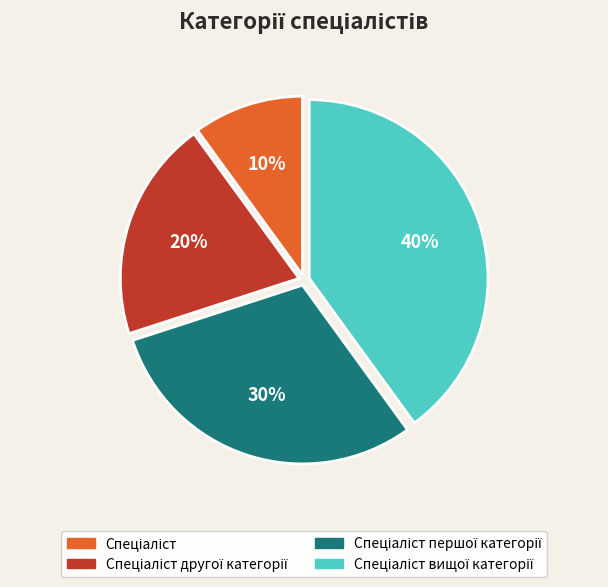

How many segments does this pie chart have?

4